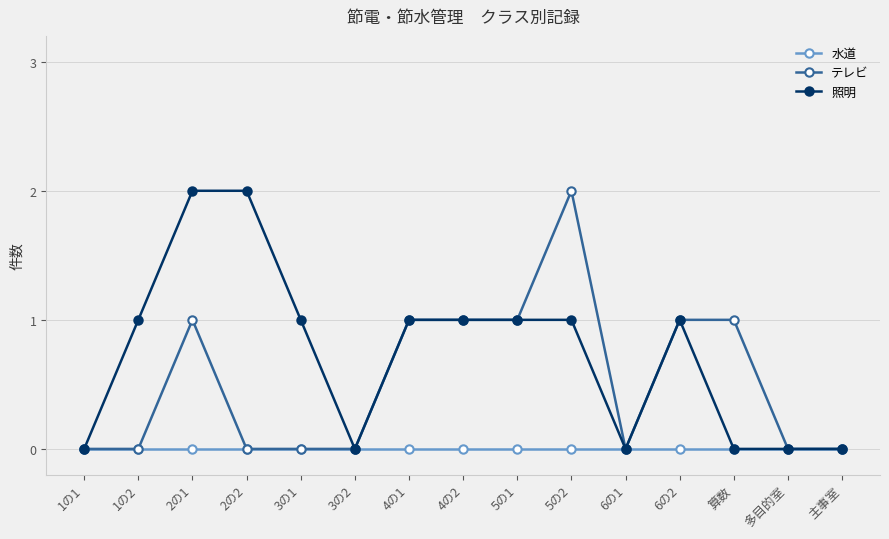

Rank the series by their average value, from lowest to highest.

水道, テレビ, 照明